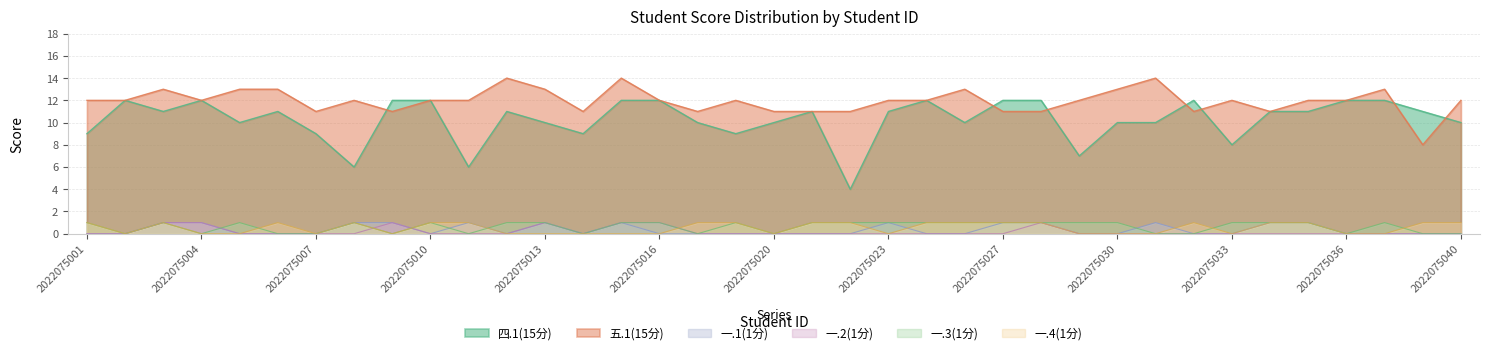

Reading right to left, extract all data points from this chart.

四.1(15分): 10	11	12	12	11	11	8	12	10	10	7	12	12	10	12	11	4	11	10	9	10	12	12	9	10	11	6	12	12	6	9	11	10	12	11	12	9
五.1(15分): 12	8	13	12	12	11	12	11	14	13	12	11	11	13	12	12	11	11	11	12	11	12	14	11	13	14	12	12	11	12	11	13	13	12	13	12	12
一.1(1分): 0	0	0	0	1	1	0	0	1	0	0	1	1	0	0	1	0	0	0	0	0	0	1	0	1	0	1	0	1	1	0	0	0	1	1	0	0
一.2(1分): 0	0	0	0	0	0	0	0	0	0	0	1	0	0	0	0	0	0	0	0	0	1	1	0	1	0	0	0	1	0	0	0	0	1	1	0	0
一.3(1分): 0	0	1	0	1	1	1	0	0	1	1	1	1	1	1	1	1	1	0	1	0	1	1	0	1	1	0	1	0	1	0	0	1	0	1	0	1
一.4(1分): 1	1	0	0	1	1	0	1	0	0	0	1	1	1	1	0	1	1	0	1	1	0	0	0	0	0	1	1	0	1	0	1	0	0	1	0	1